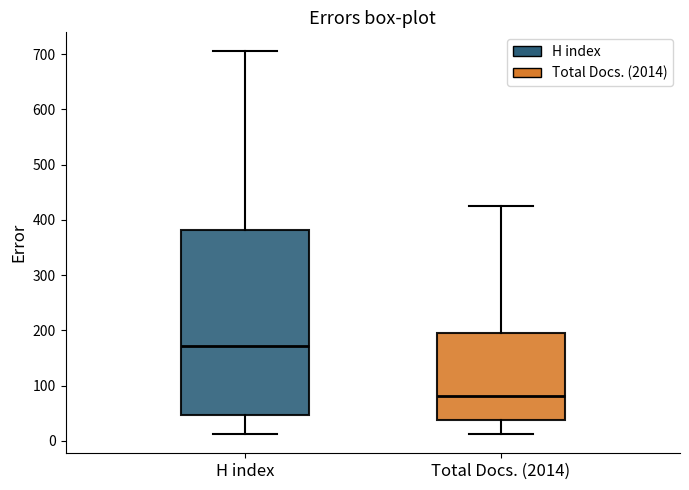

Reading left to right, read every box against the y-axis: the position of its median line, the range the box covers, and the ends of its whiskers. The values are not printed on the chart, so give them approximately, as read against the axis.

H index: median 170, box 50 to 380, whiskers 10 to 710
Total Docs. (2014): median 80, box 40 to 200, whiskers 10 to 430